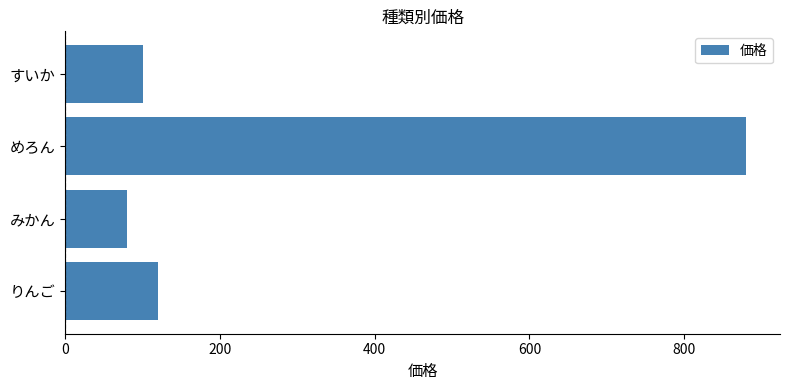

What is the change in value from めろん to すいか?

-780